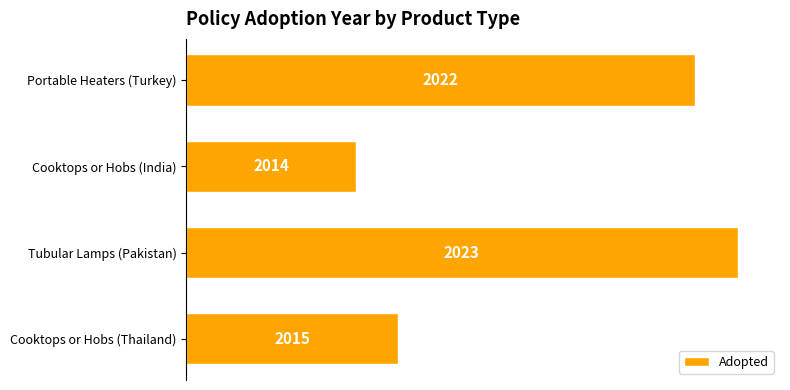

How many bars are there in total?

4